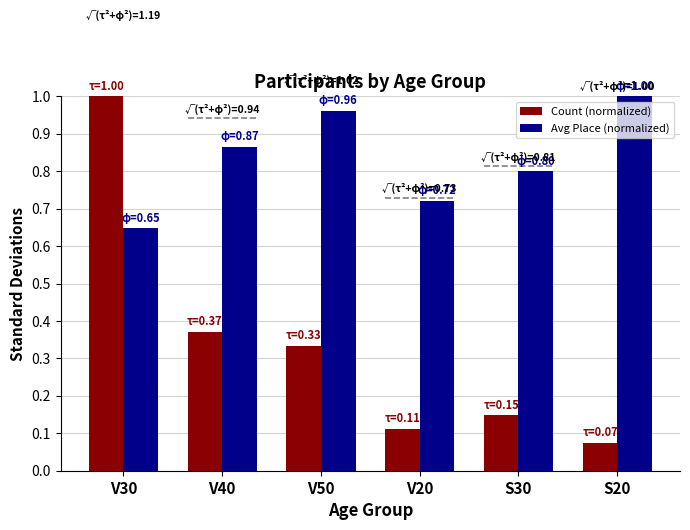

How many bars are there in total?

12